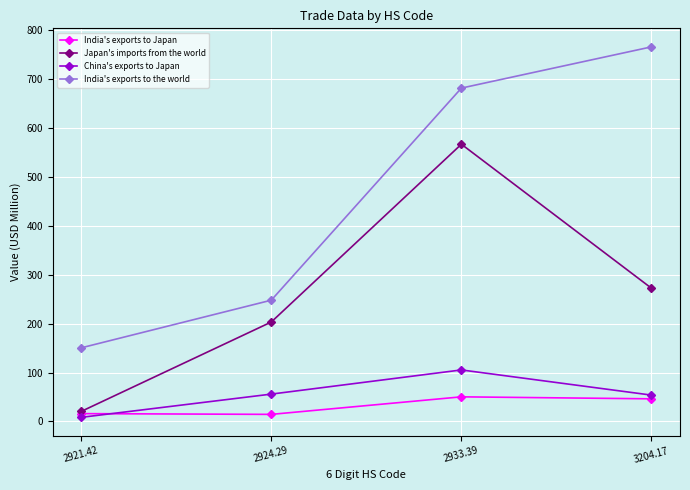

What is the difference between the maximum and second lowest values in the India's exports to Japan series?

34.3